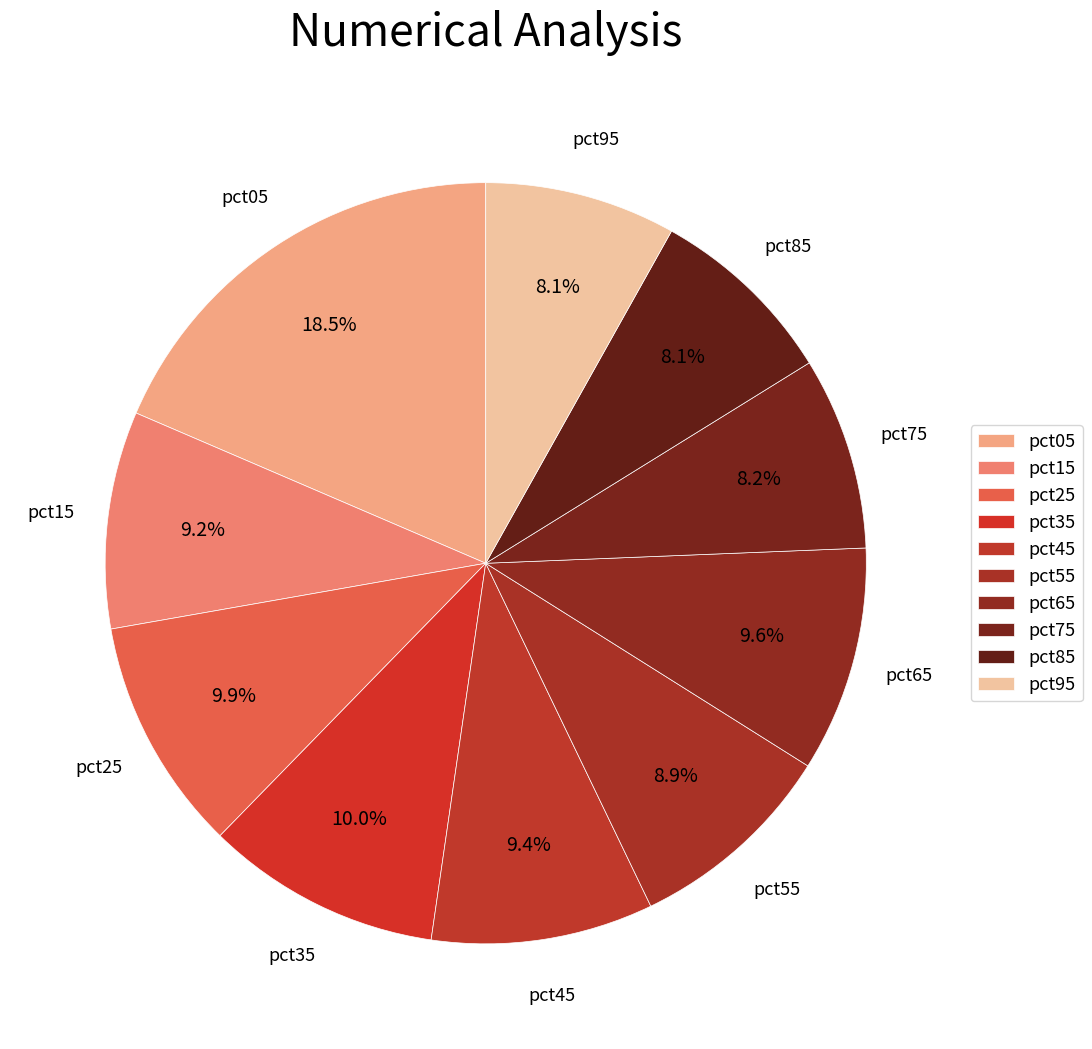

To the nearest percent, what percentage of the pie is pct15?

9%